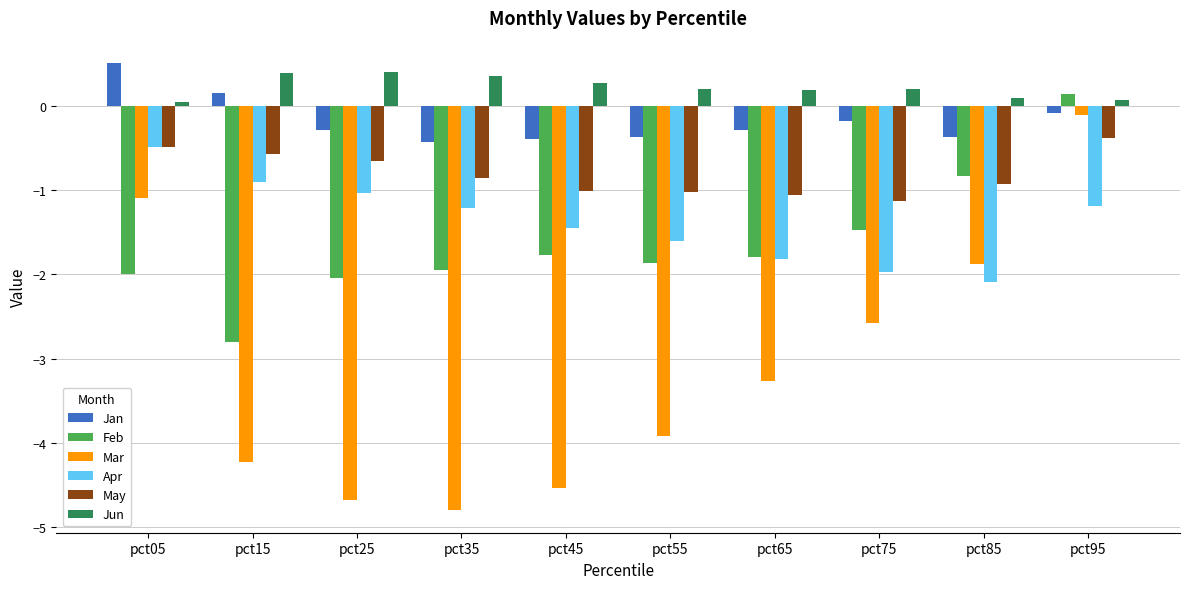

Are the bars grouped side by side (vs. stacked)?

Yes